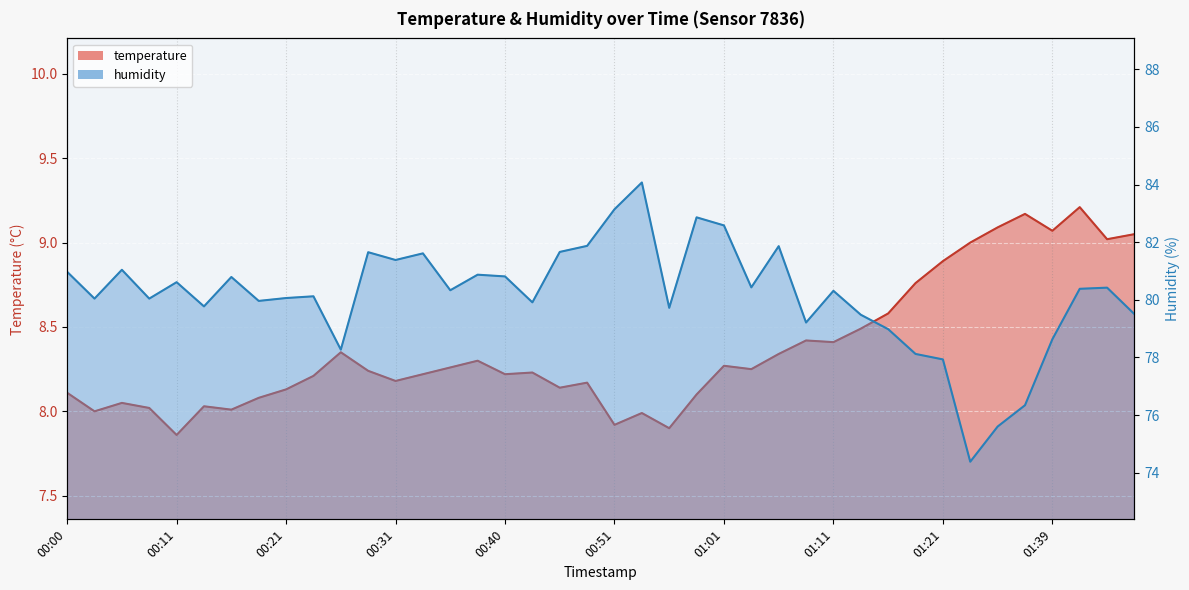

Where is the first local maximum for temperature?

00:06